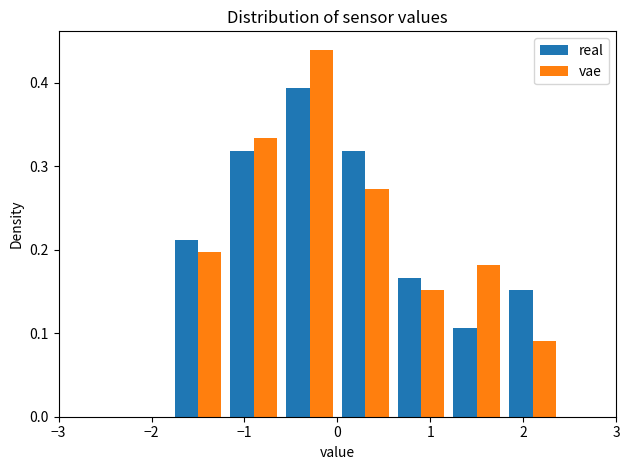

Reading left to right, transcribe this chart: for each range on the x-axis, give the height of each series' bar. The values are not printed on the chart, so give them approximately, as read against the axis.

-3.0 to -2.4: real=0	vae=0
-2.4 to -1.8: real=0	vae=0
-1.8 to -1.2: real=0.21	vae=0.20
-1.2 to -0.6: real=0.32	vae=0.33
-0.6 to 0.0: real=0.39	vae=0.44
0.0 to 0.6: real=0.32	vae=0.27
0.6 to 1.2: real=0.17	vae=0.15
1.2 to 1.8: real=0.11	vae=0.18
1.8 to 2.4: real=0.15	vae=0.09
2.4 to 3.0: real=0	vae=0